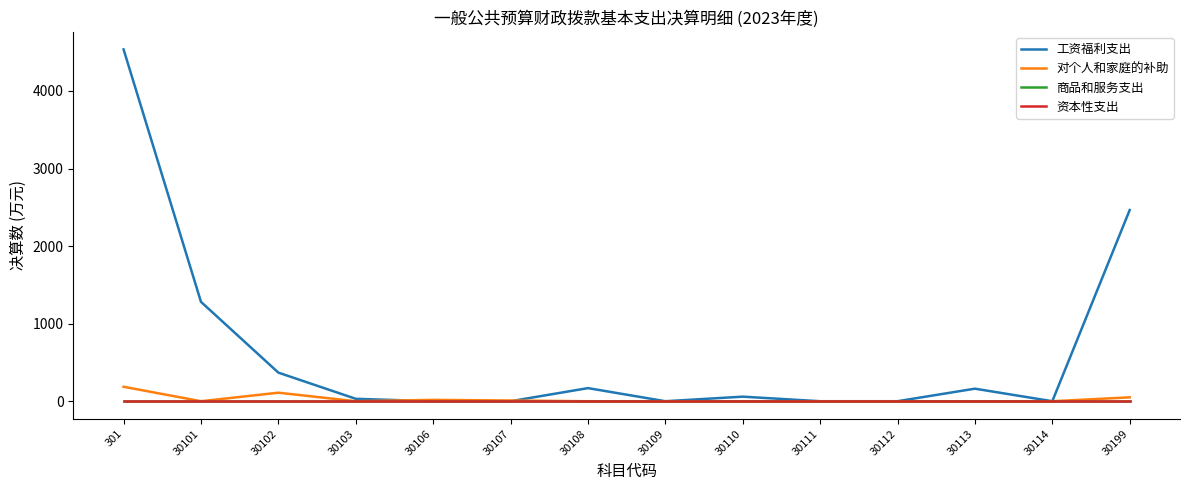

True or false: 商品和服务支出 and 资本性支出 cross at least once.

False